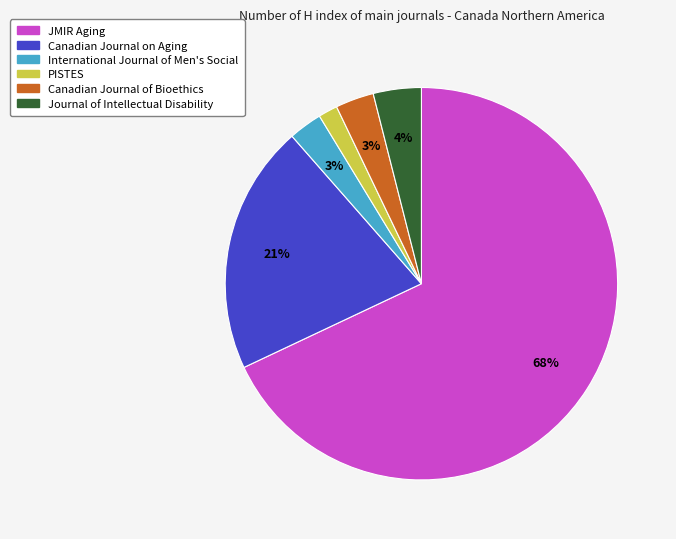

To the nearest percent, what is the average slice percentage?

17%